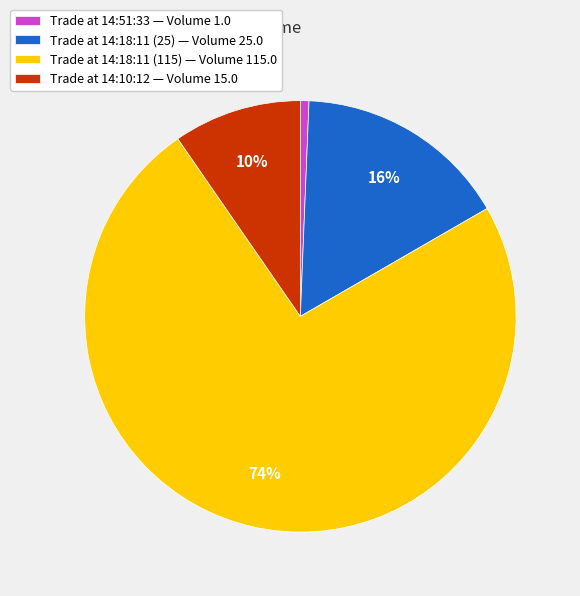

Between Trade at 14:18:11 (25) — Volume 25.0 and Trade at 14:51:33 — Volume 1.0, which is larger?

Trade at 14:18:11 (25) — Volume 25.0